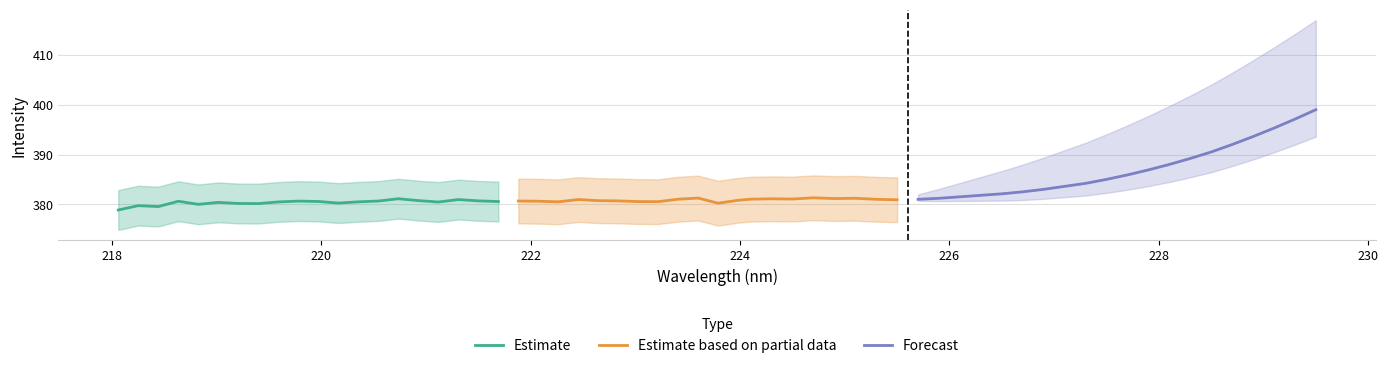

True or false: Estimate based on partial data and Forecast cross at least once.

False